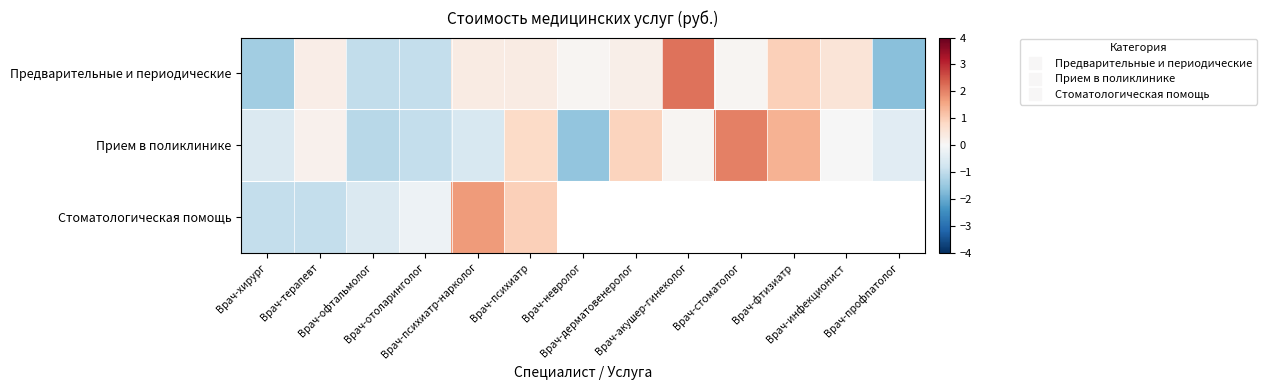

How many values in Прием в поликлинике are below zero?

7